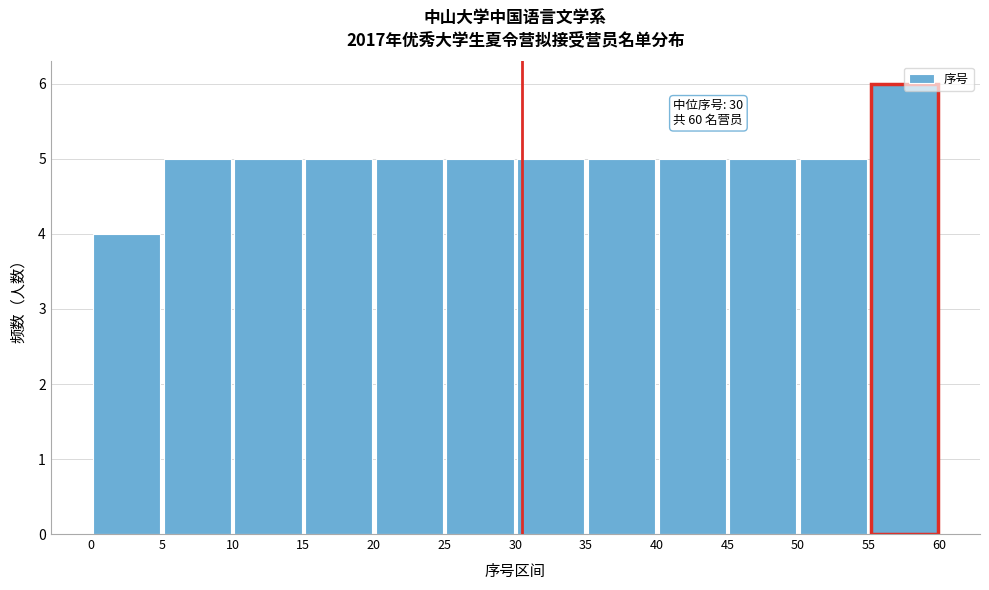

Over which range of the x-axis is the bar tallest?

55 to 60